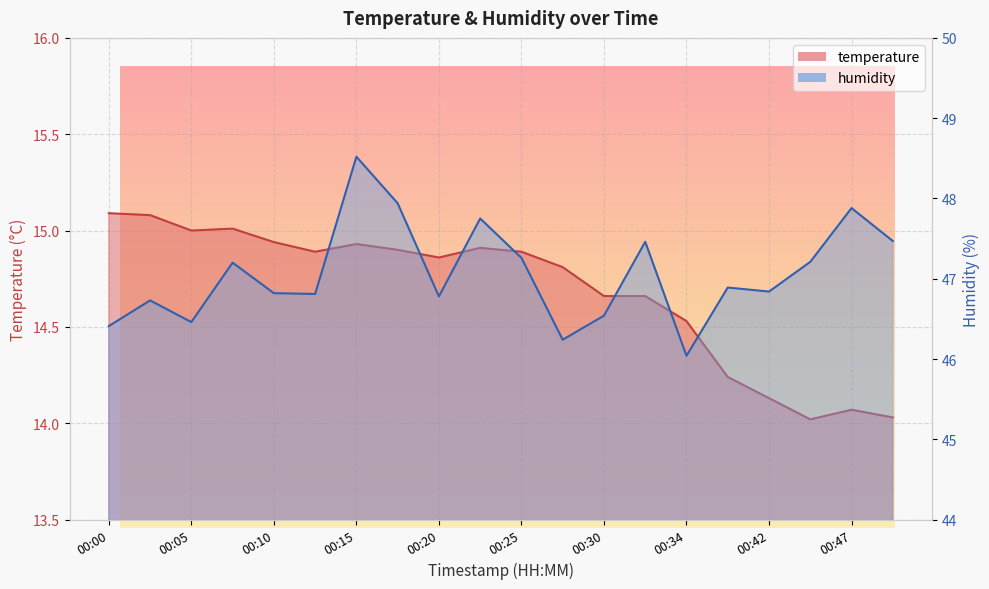

What is the difference between the second highest and minimum values in the humidity series?

1.9